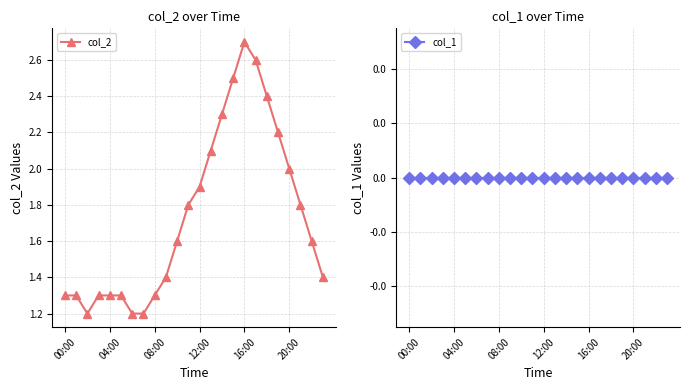

True or false: col_2 has a value of 1.9 at 04:00.

False